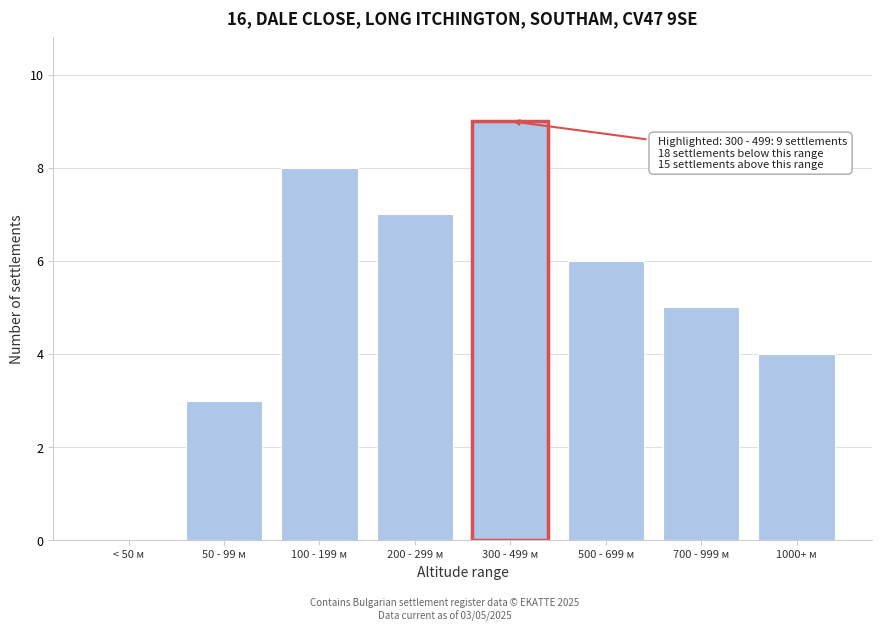

Reading left to right, transcribe all the data shown in this chart.

< 50 м=0	50 - 99 м=3	100 - 199 м=8	200 - 299 м=7	300 - 499 м=9	500 - 699 м=6	700 - 999 м=5	1000+ м=4